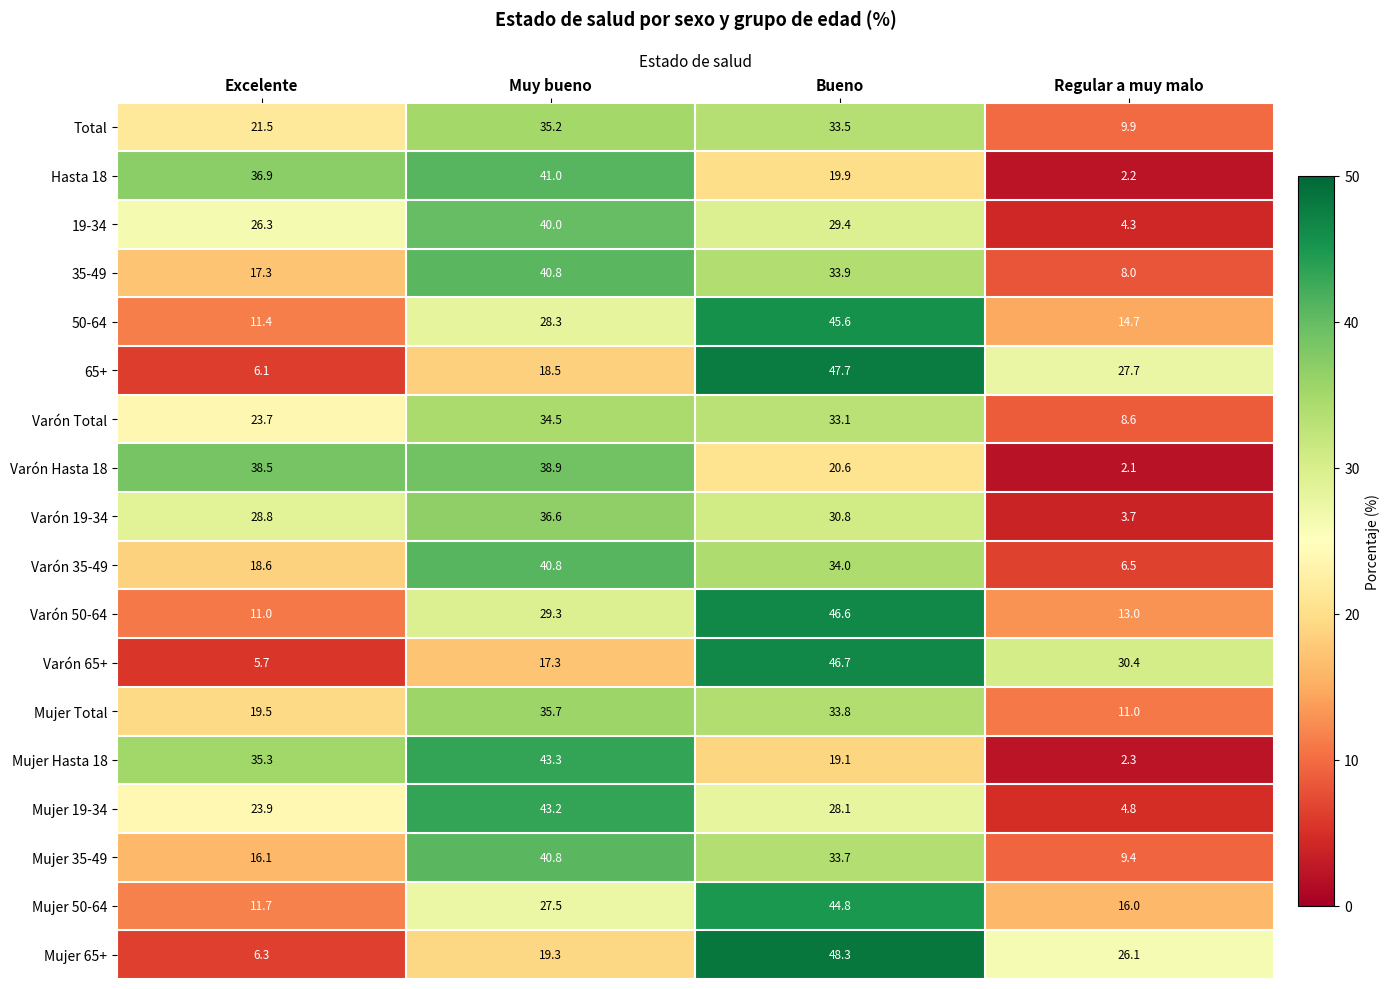

What is the minimum value for Mujer Hasta 18?

2.3